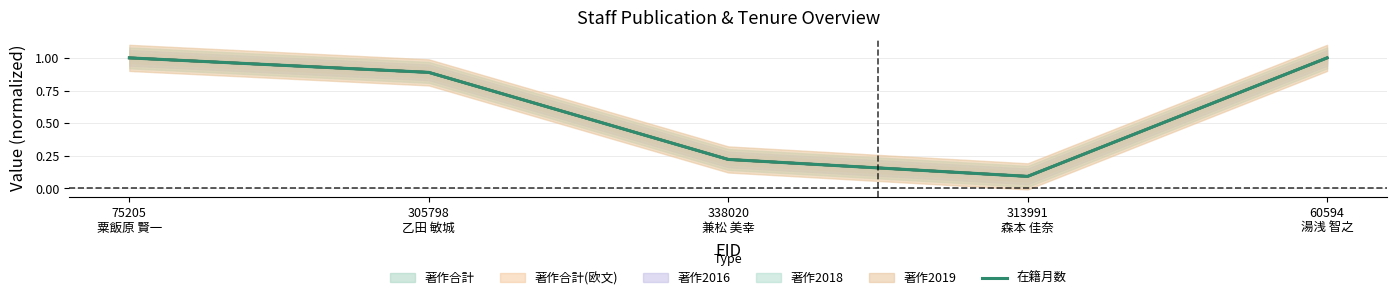

At which label is the value closest to 0?

313991
森本 佳奈